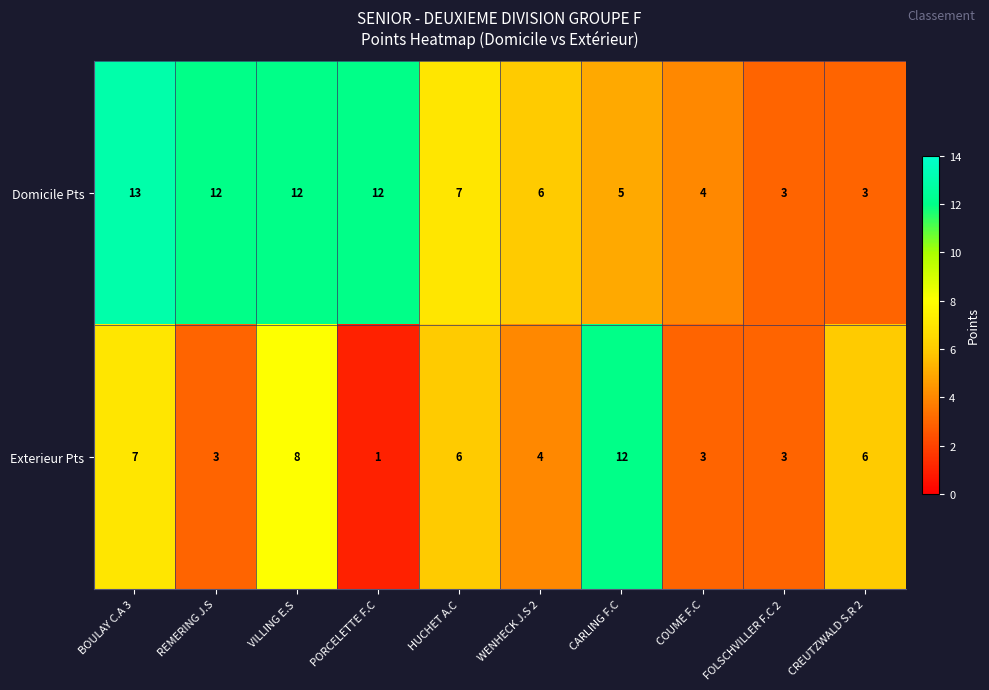

What is the difference between the highest and lowest values at CREUTZWALD S.R 2?

3